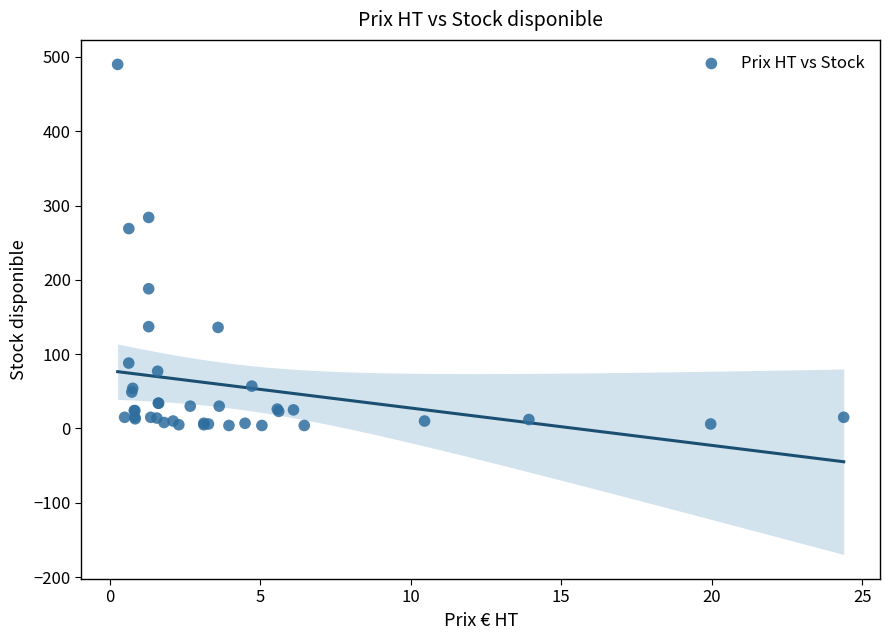

What Y value in the scatter plot is closest to 247?

269